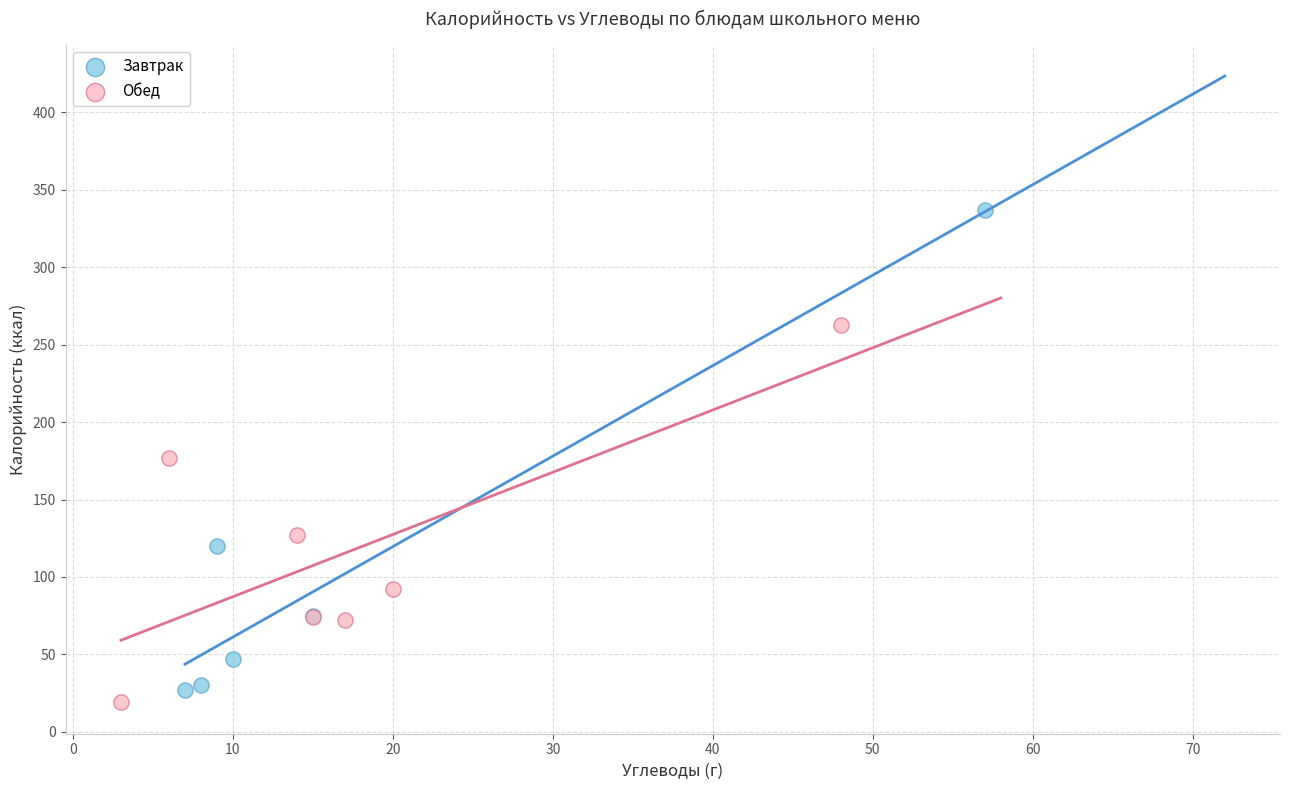

Which series has the largest Y range (max minus min)?

Завтрак